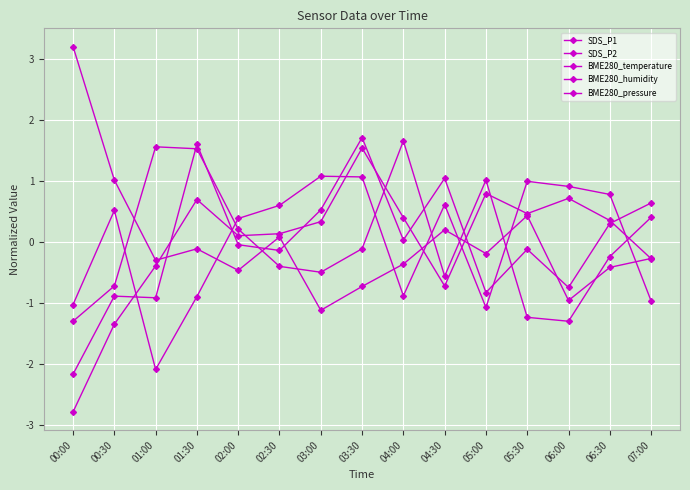

How many values in BME280_temperature are below zero?

9